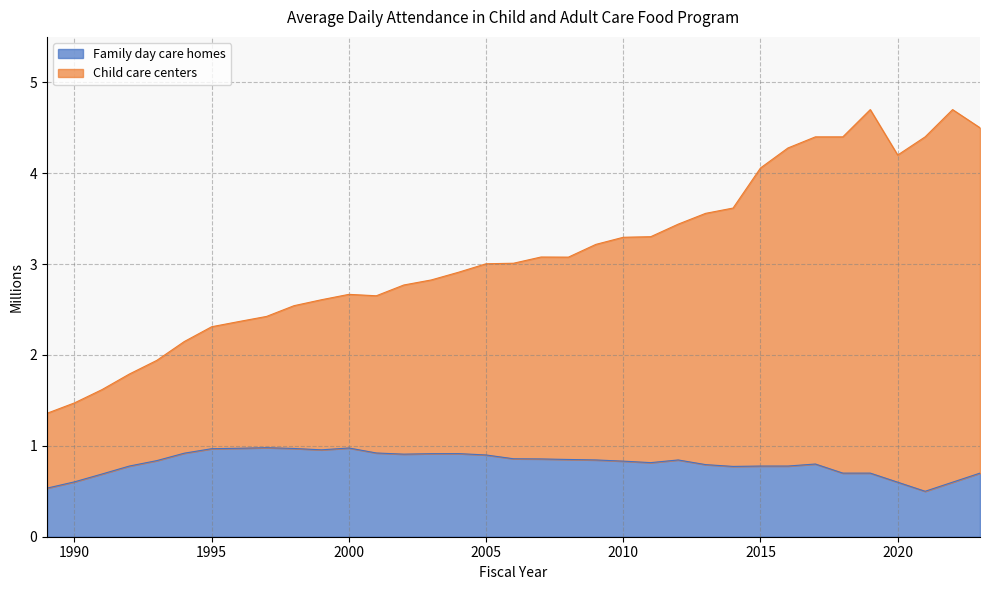

What is the difference between the highest and lowest values at 2013?

2.8